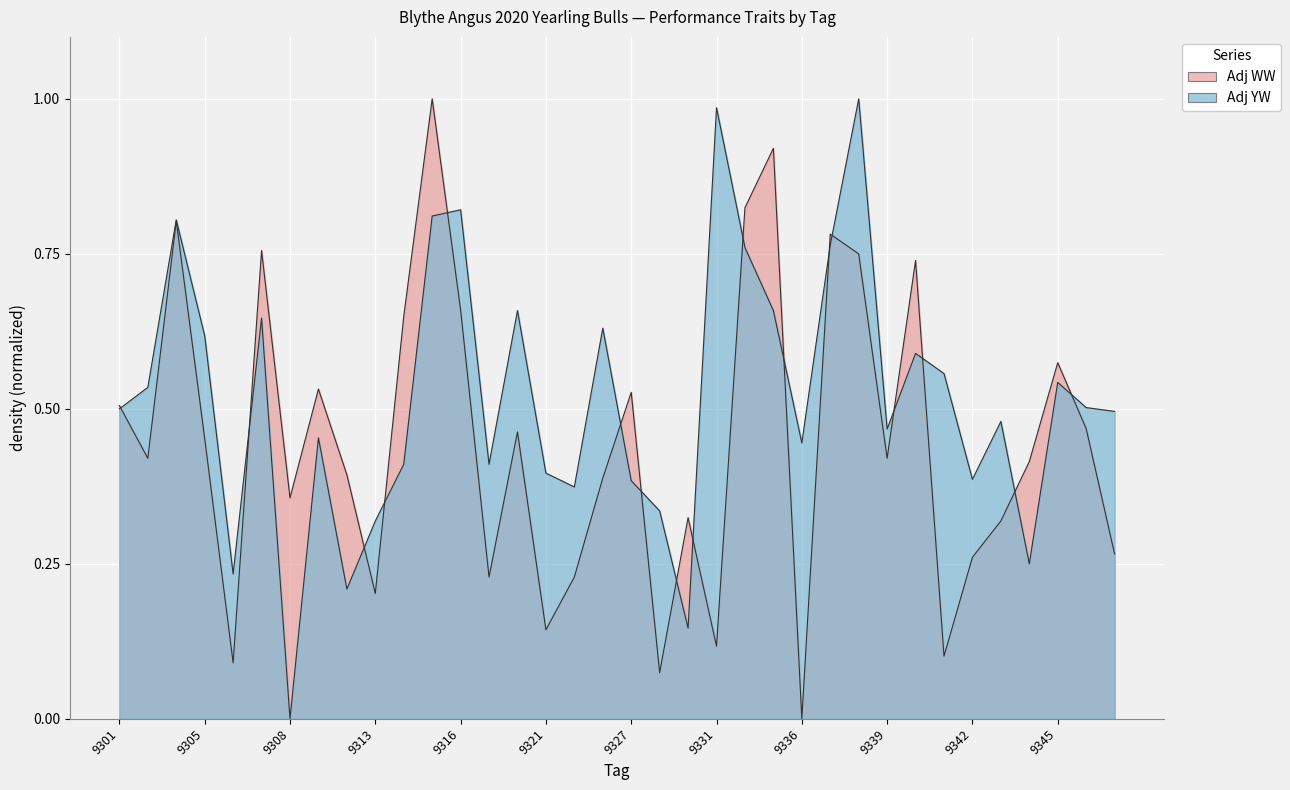

List the series in order of their peak value, lowest first.

Adj WW, Adj YW